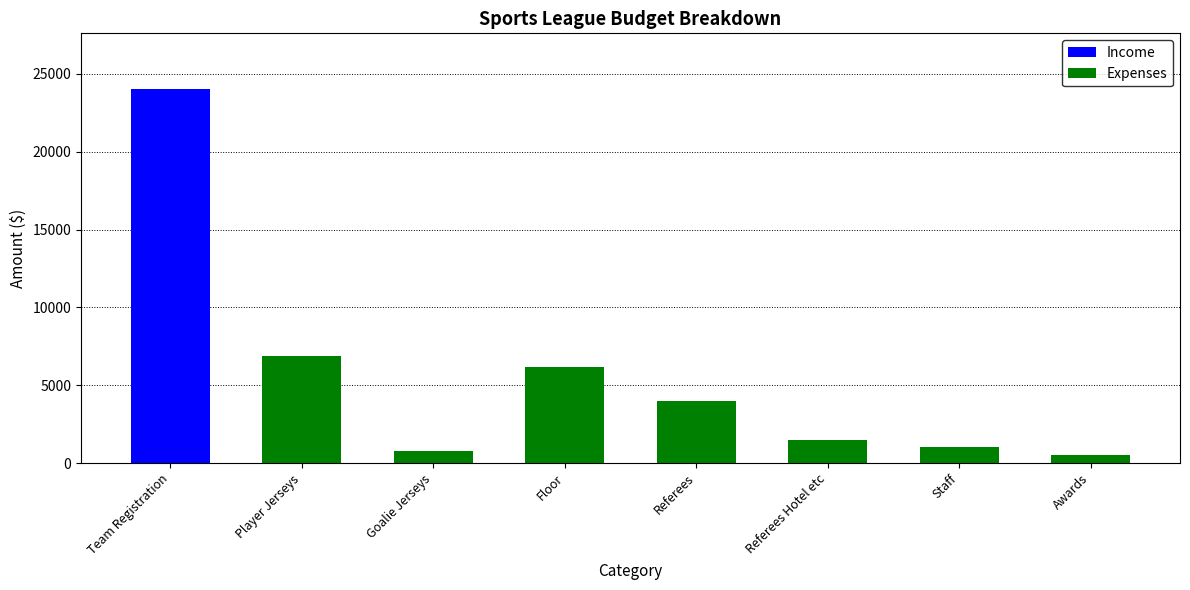

Reading right to left, transcribe the values for Income.

Awards=0	Staff=0	Referees Hotel etc=0	Referees=0	Floor=0	Goalie Jerseys=0	Player Jerseys=0	Team Registration=24000